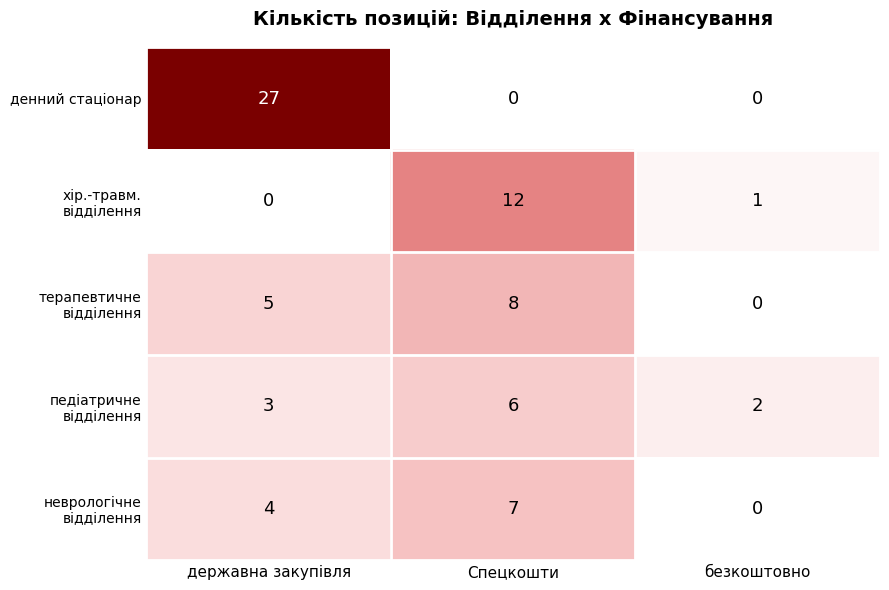

Which series has the widest spread of values?

денний стаціонар